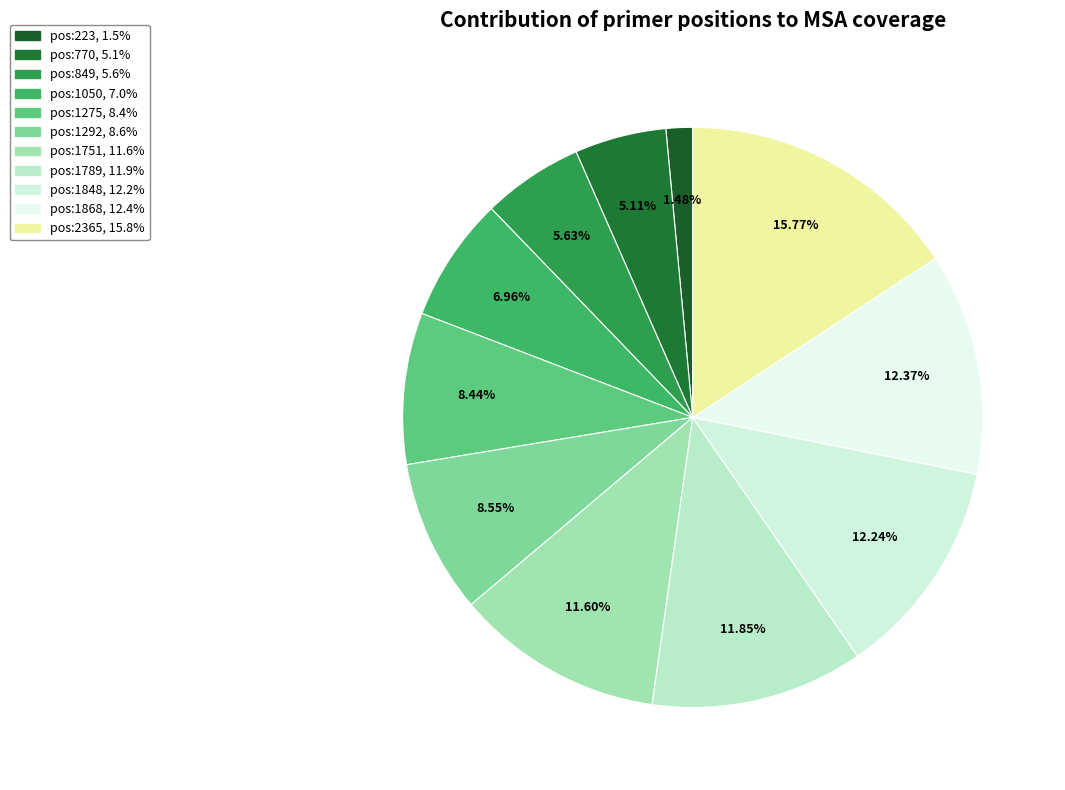

To the nearest percent, what percentage of the pie is pos:1751?

12%